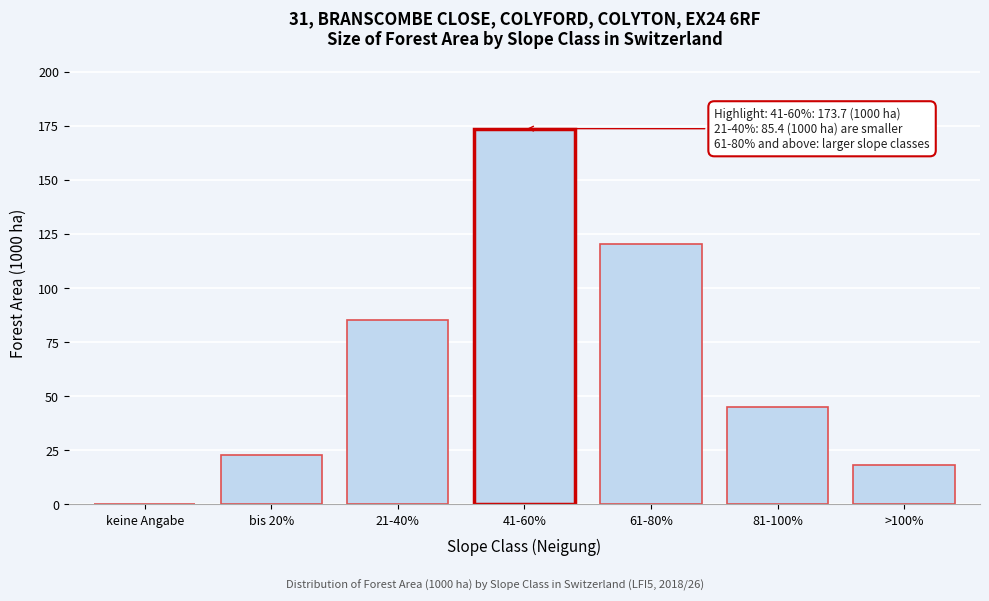

Reading left to right, extract all data points from this chart.

keine Angabe=0.0	bis 20%=22.8	21-40%=85.4	41-60%=173.7	61-80%=120.5	81-100%=45.2	>100%=18.3